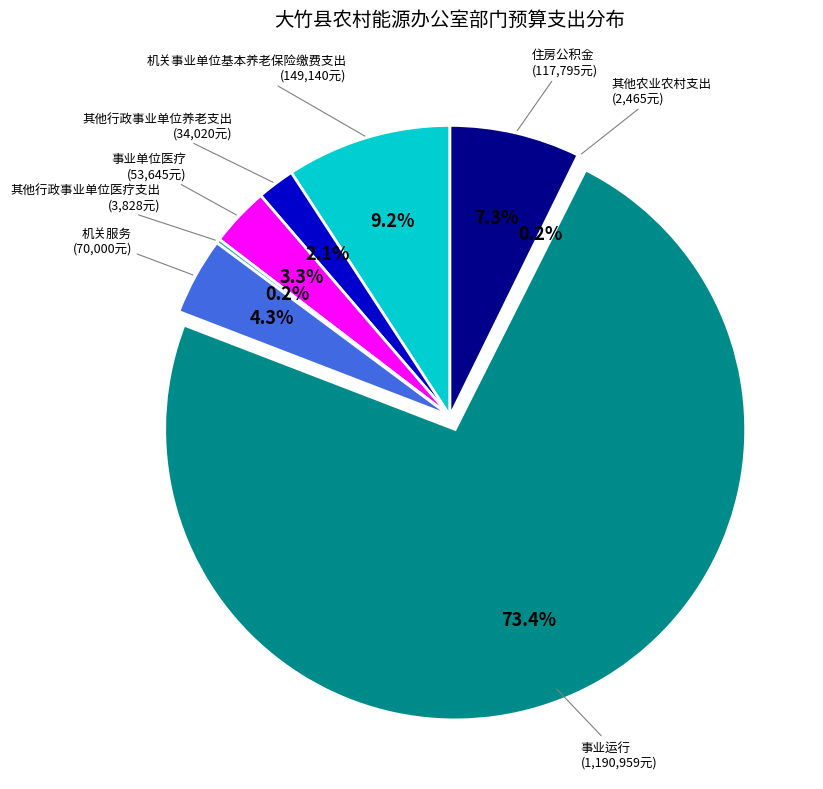

Between 机关服务 and 机关事业单位基本养老保险缴费支出, which is larger?

机关事业单位基本养老保险缴费支出